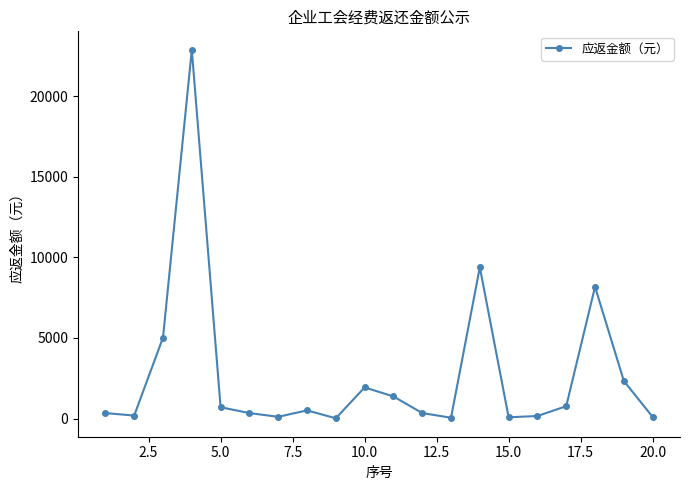

How many points are higher than both their immediate neighbors (excluding endpoints)?

5